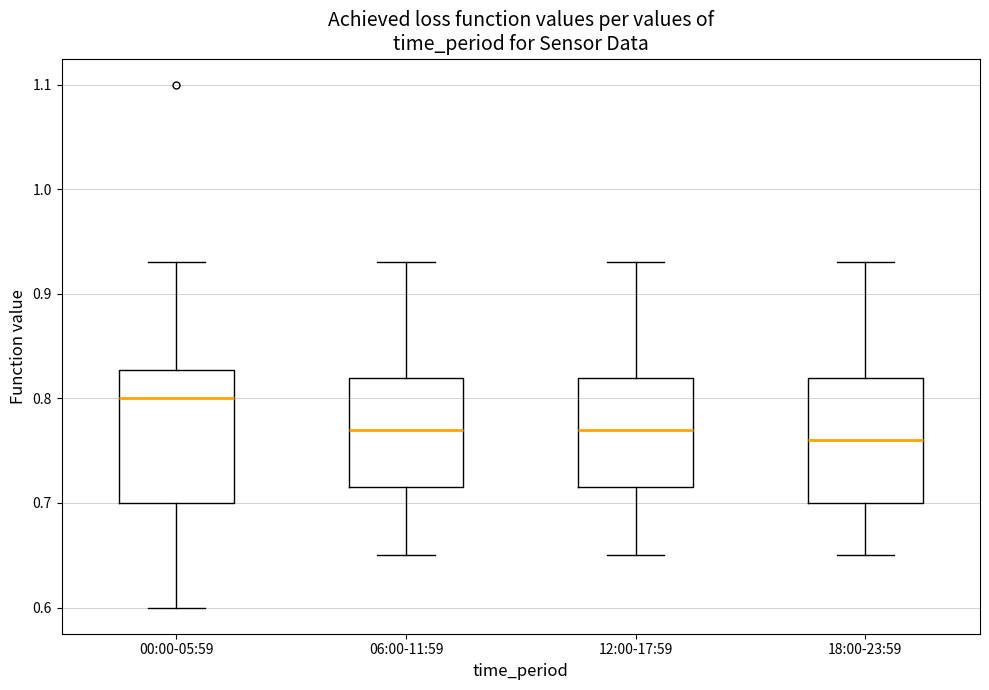

Which box's median line is the highest?

00:00-05:59